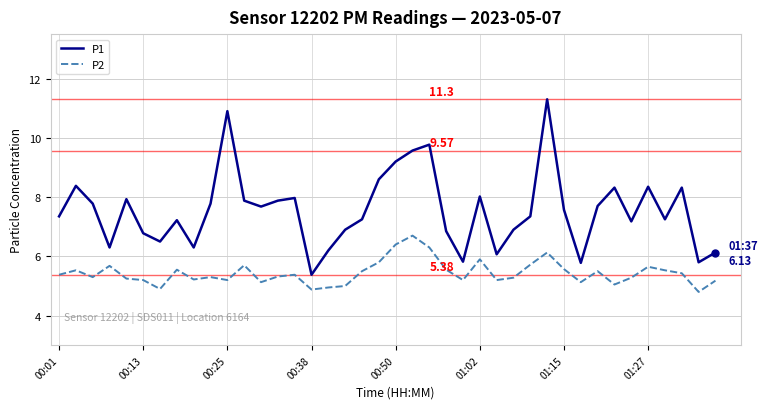

True or false: P2 and P1 cross at least once.

False